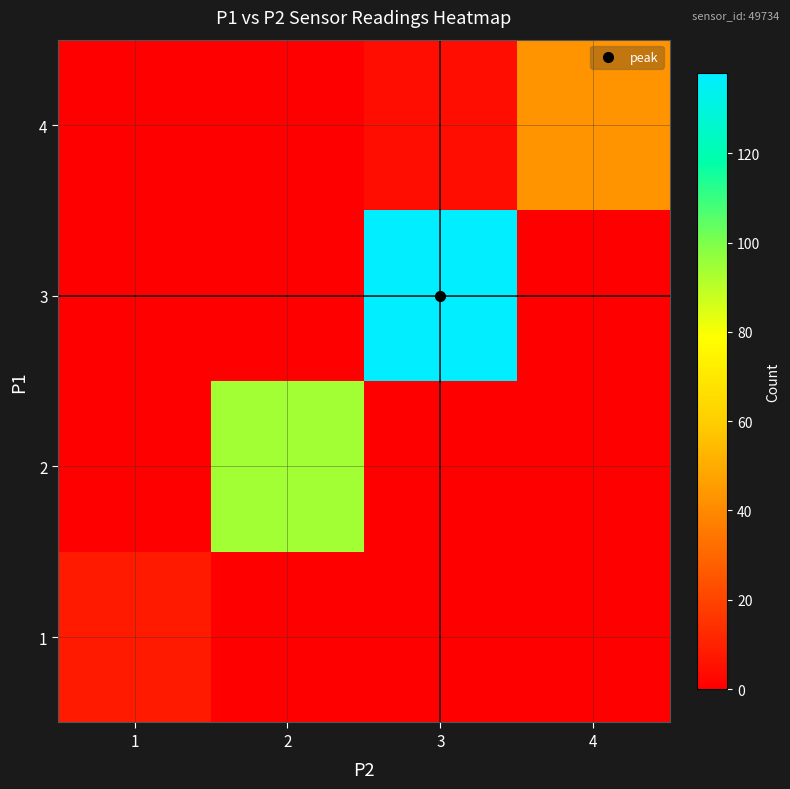

Which series has the largest range (max minus min)?

3